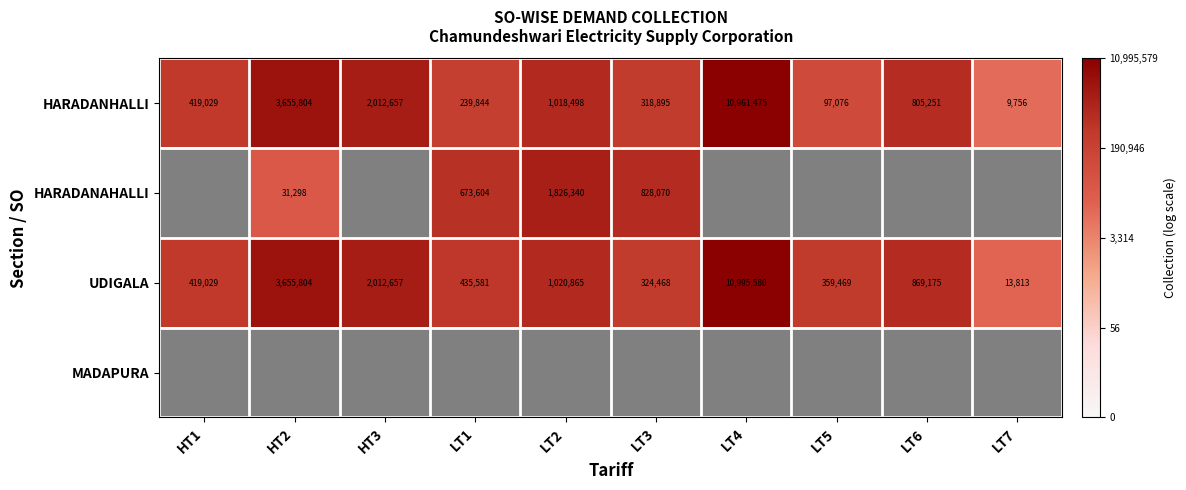

What is the sum of the UDIGALA values at LT3 and LT5?

683937